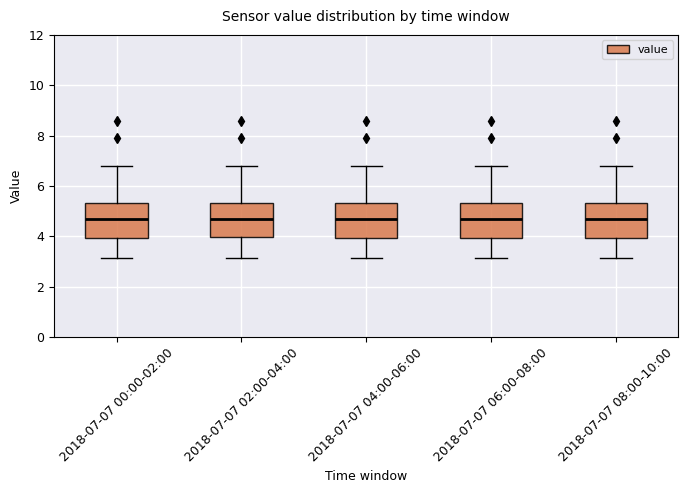

Where is the lower edge of the box for 2018-07-07 06:00-08:00 on the y-axis? The values are not printed on the chart, so give them approximately, as read against the axis.

4.0